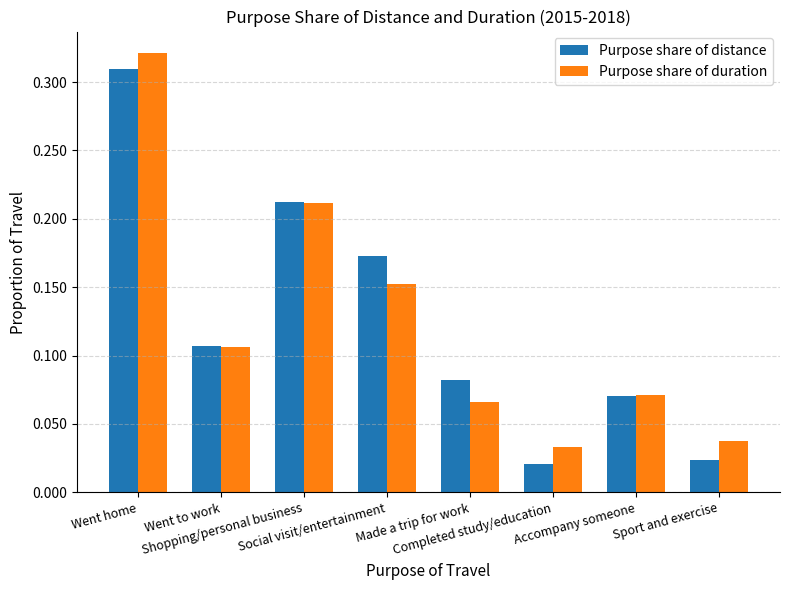

At how many categories does at least one series exceed 0?

8